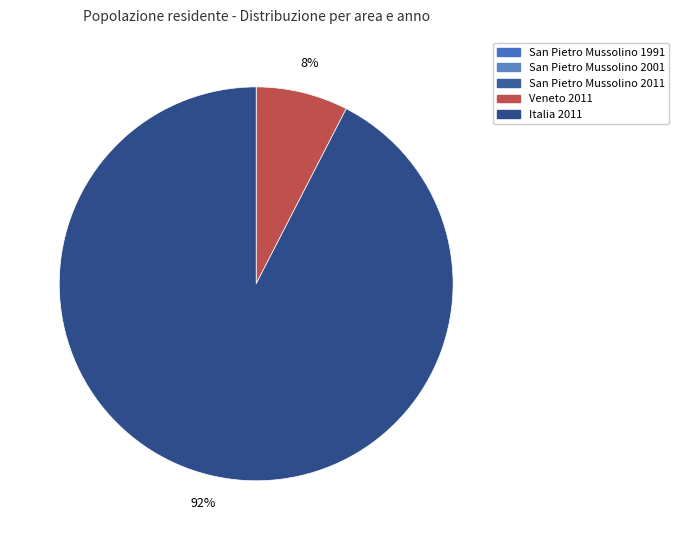

Combined, do San Pietro Mussolino 2011 and Italia 2011 account for over 50%?

Yes